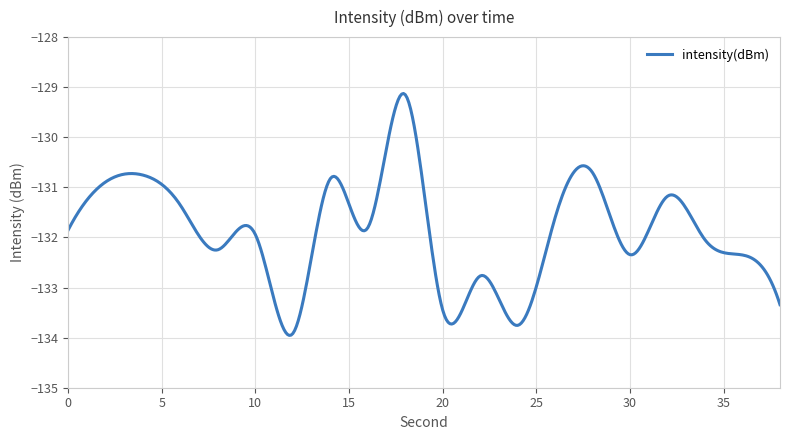

What is the maximum value shown in the chart?

-129.1